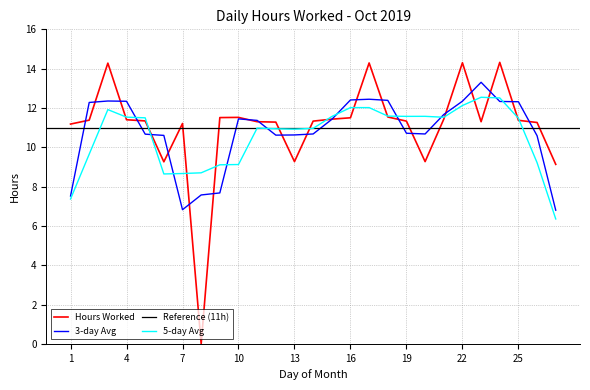

Where is the data nearest to the value 7?

27